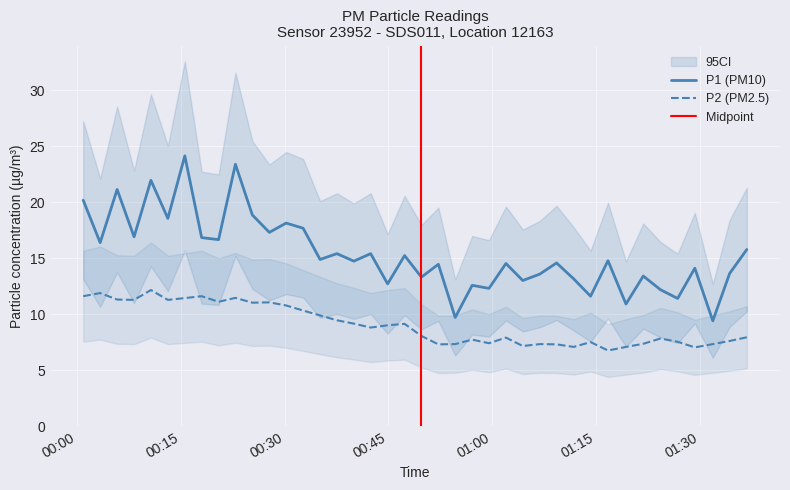

What is the lowest value of the P2 (PM2.5) series?

6.8